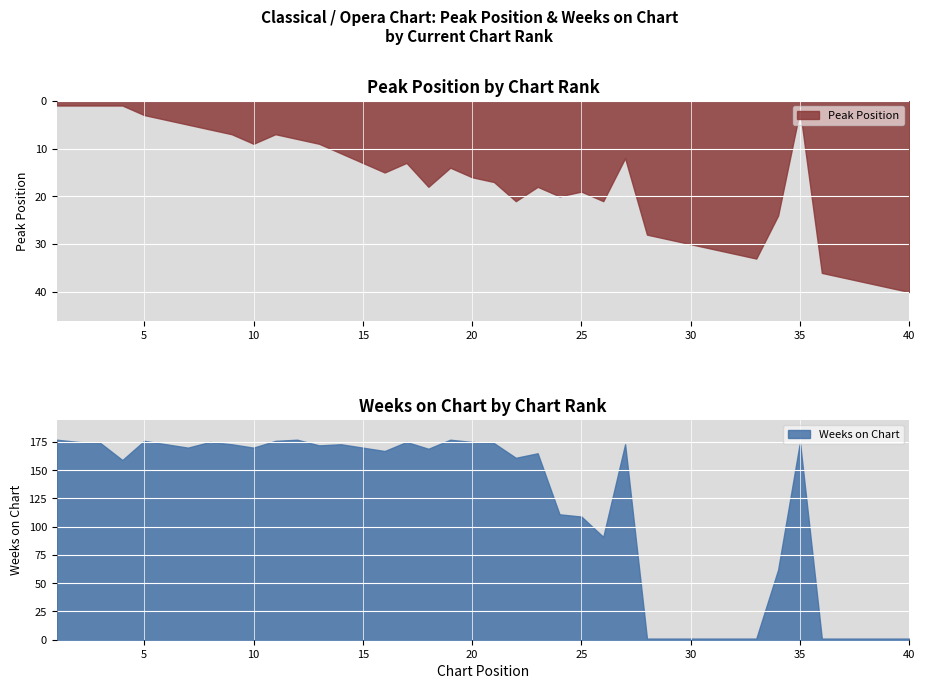

What is the spread (max minus min) of values at 34?

38